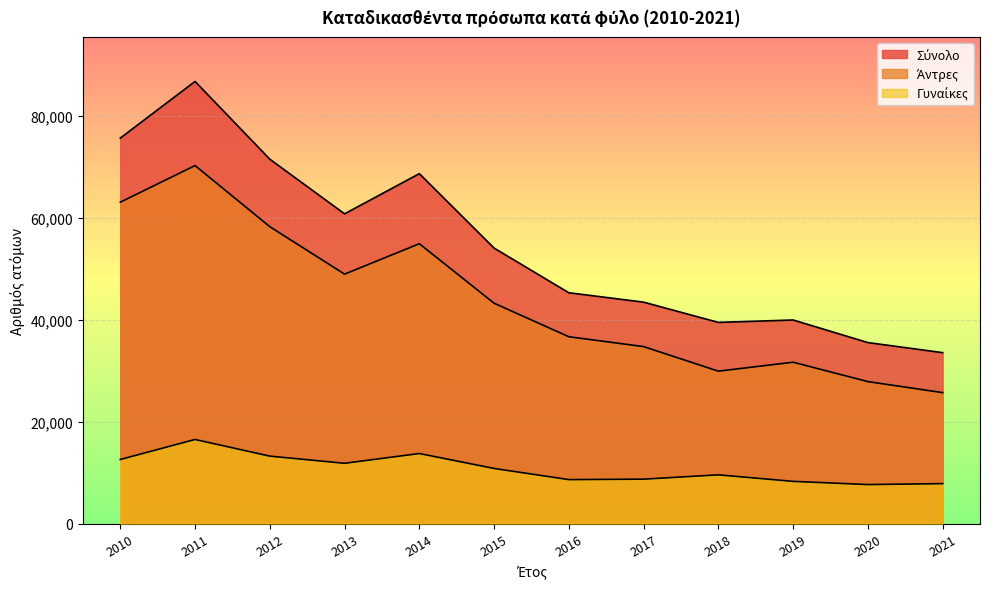

How many lines are shown in the chart?

3